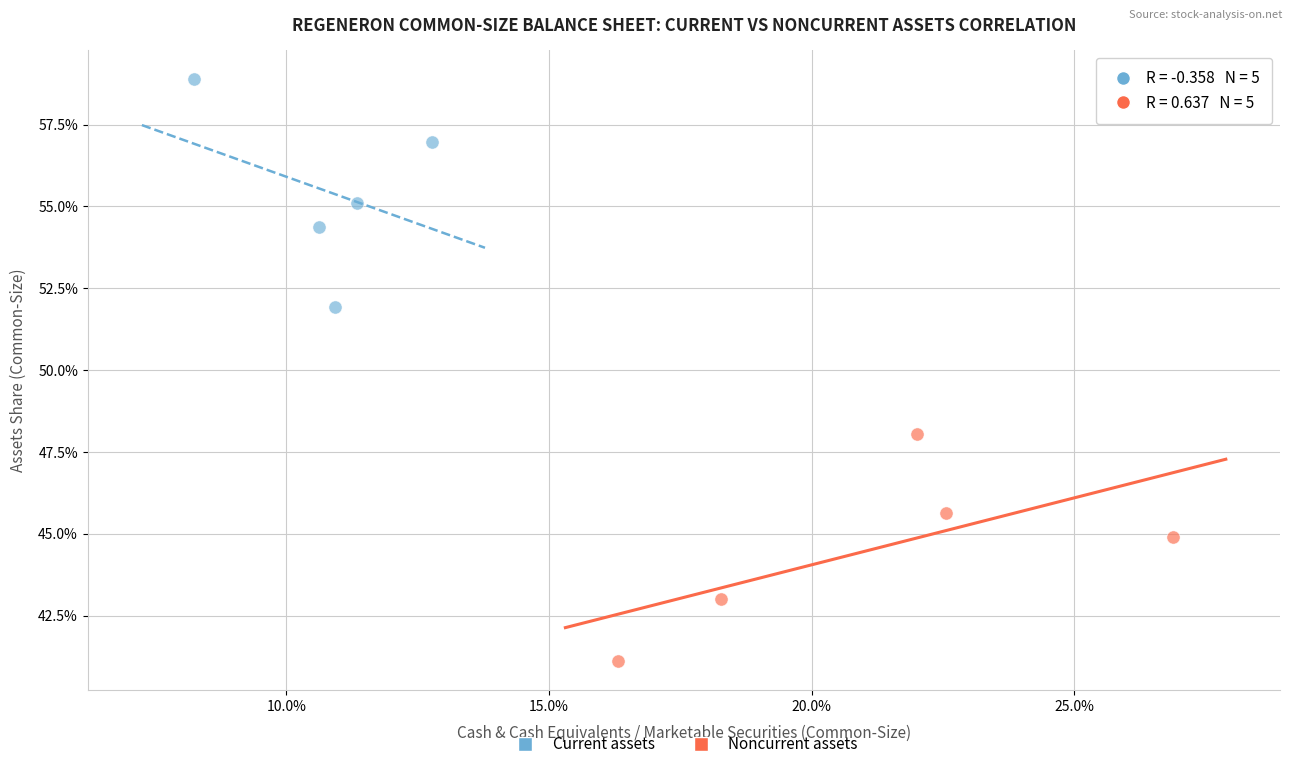

Which series reaches the maximum Y coordinate?

Current assets